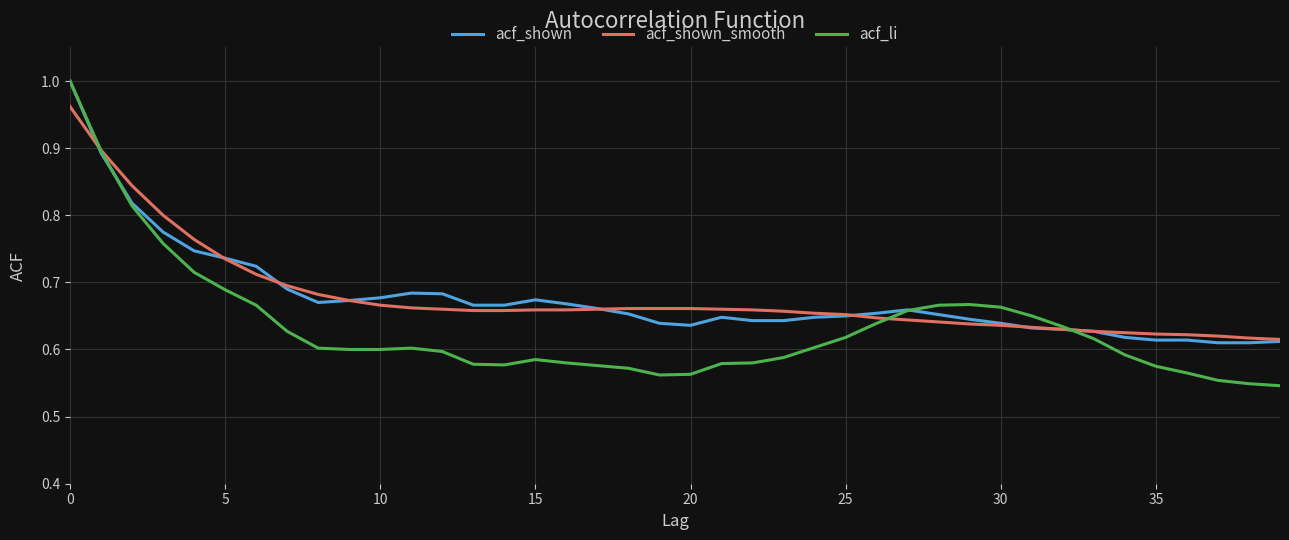

Which series has the widest spread of values?

acf_li